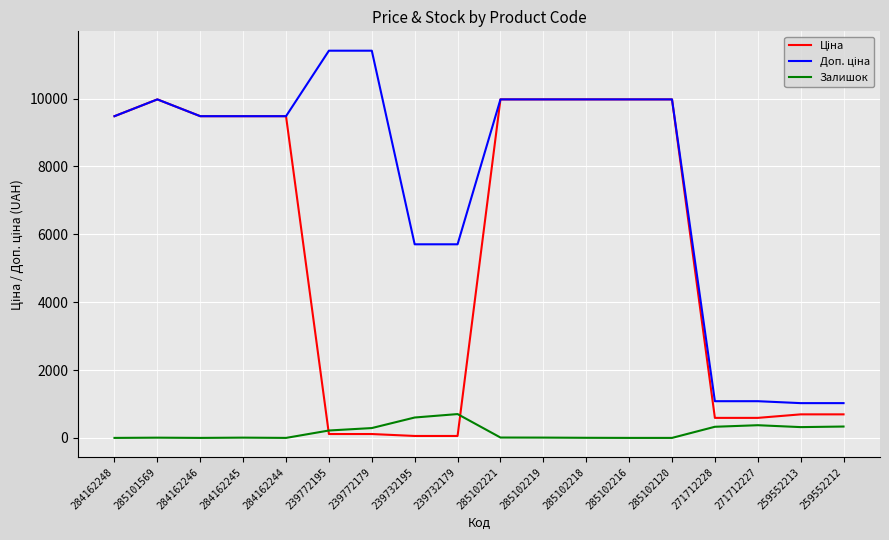

What is the total value across all series at 284162246?

18960.1